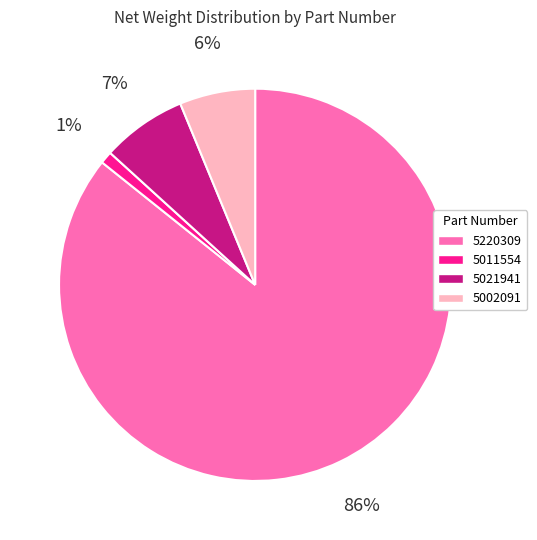

What is the majority slice?

5220309